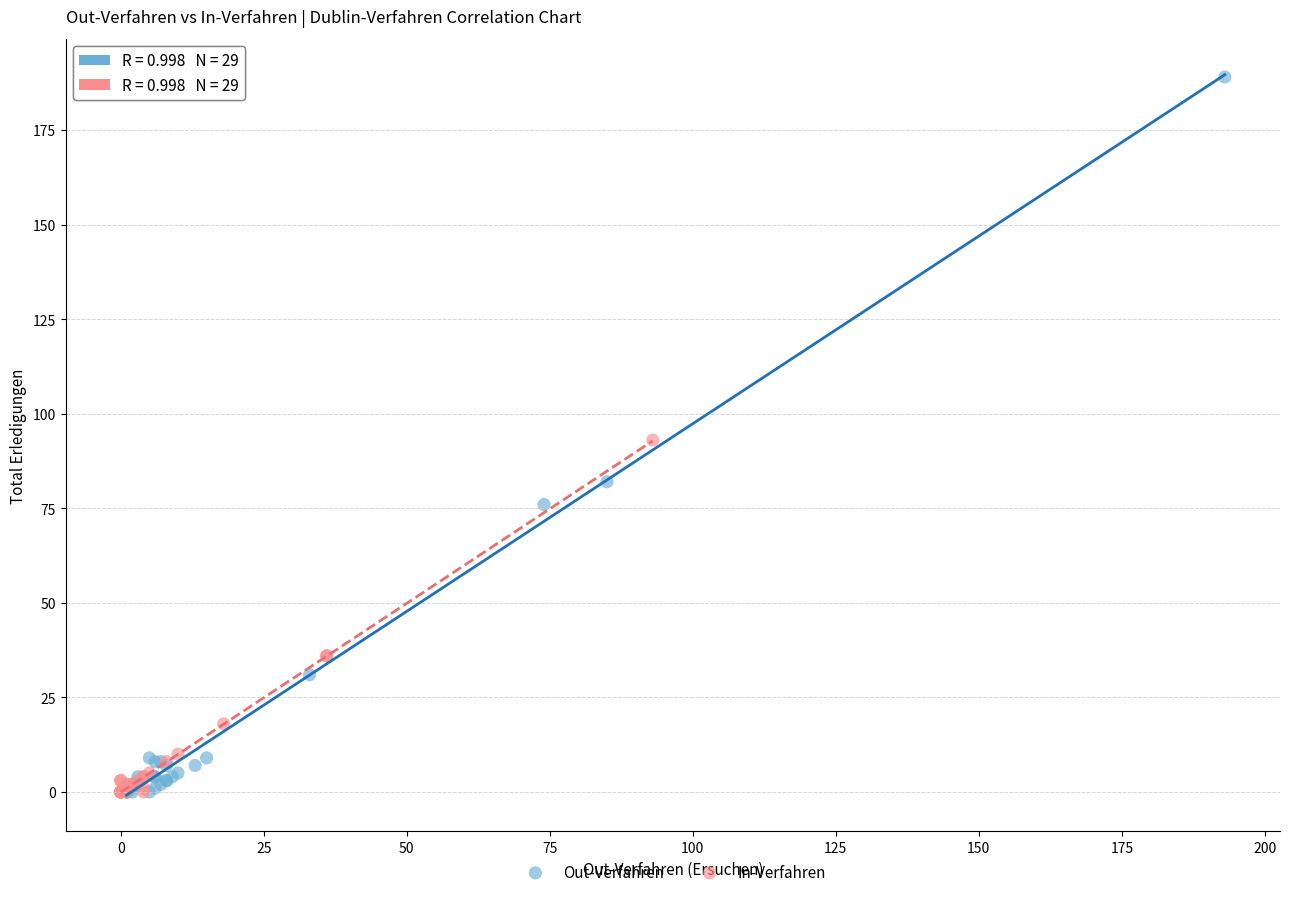

Which series reaches the maximum Y coordinate?

Out-Verfahren